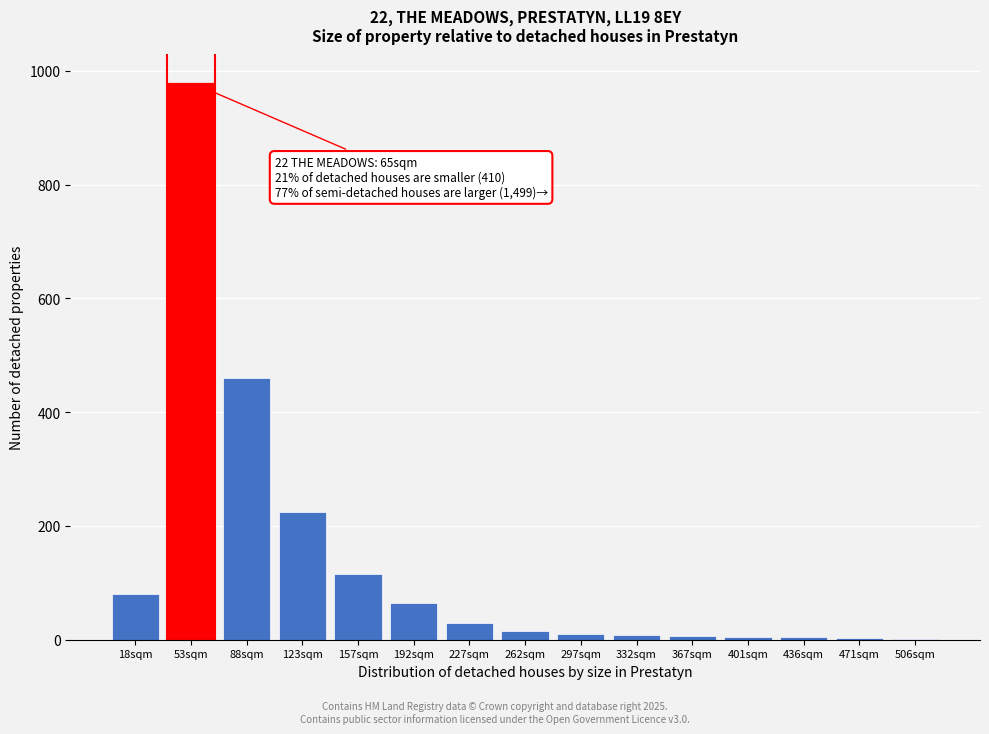

At which category does the chart reach its peak across all series?

53sqm